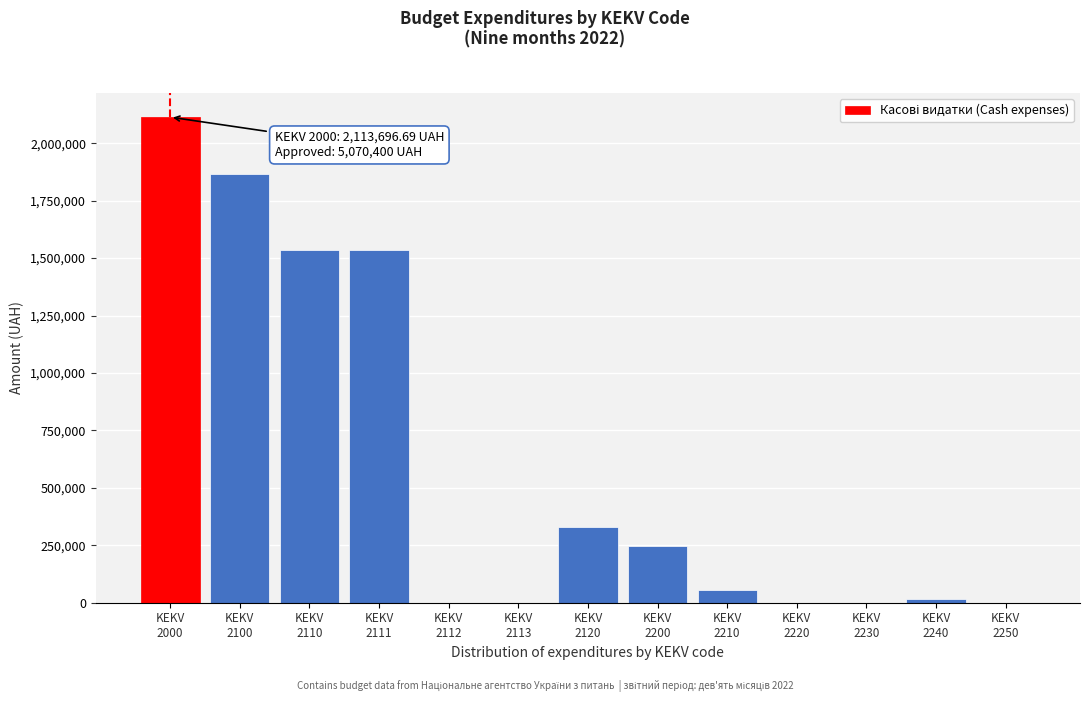

What is the sum of all values?

7697235.8